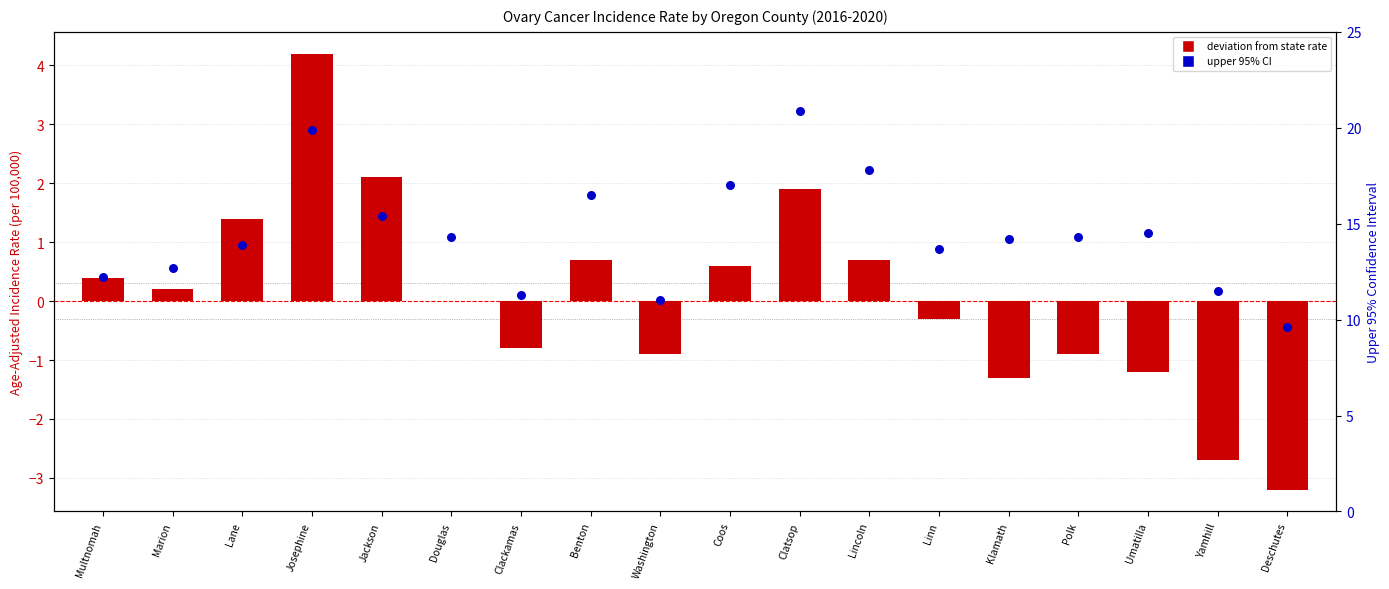

What is the total value across all series at Multnomah?

12.6